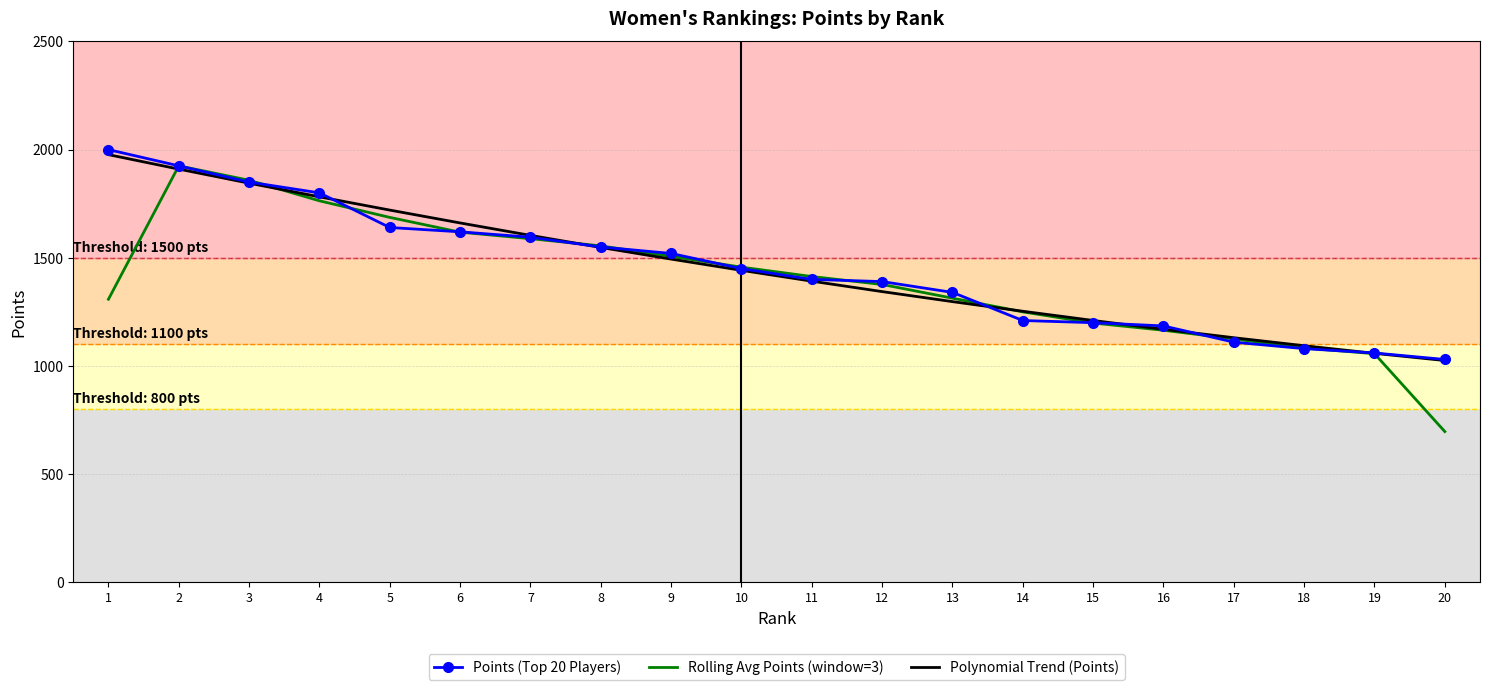

What are all the series names shown in the legend?

Points (Top 20 Players), Rolling Avg Points (window=3), Polynomial Trend (Points)